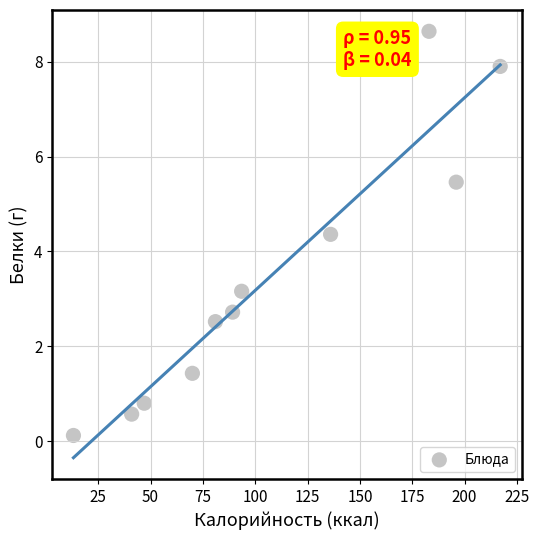

What is the range of X values (max minus min)?

203.8